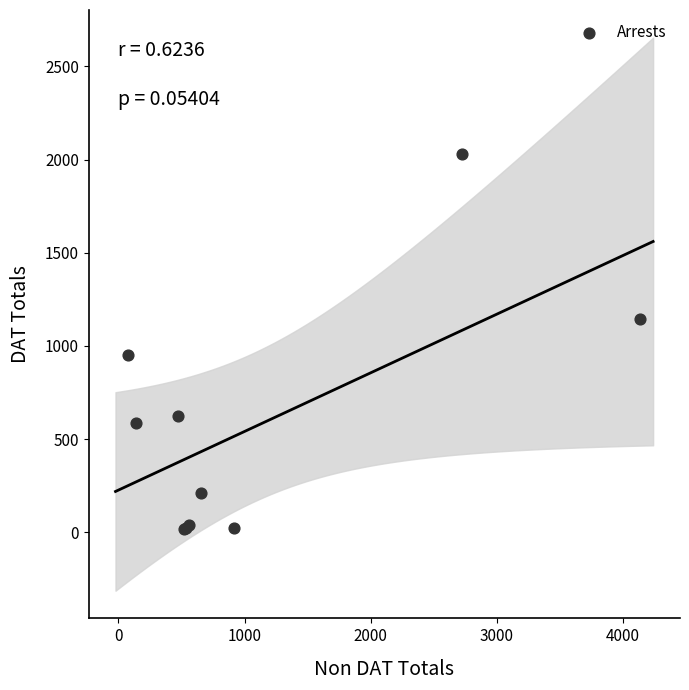

What Y value in the scatter plot is closest to 1022?

952